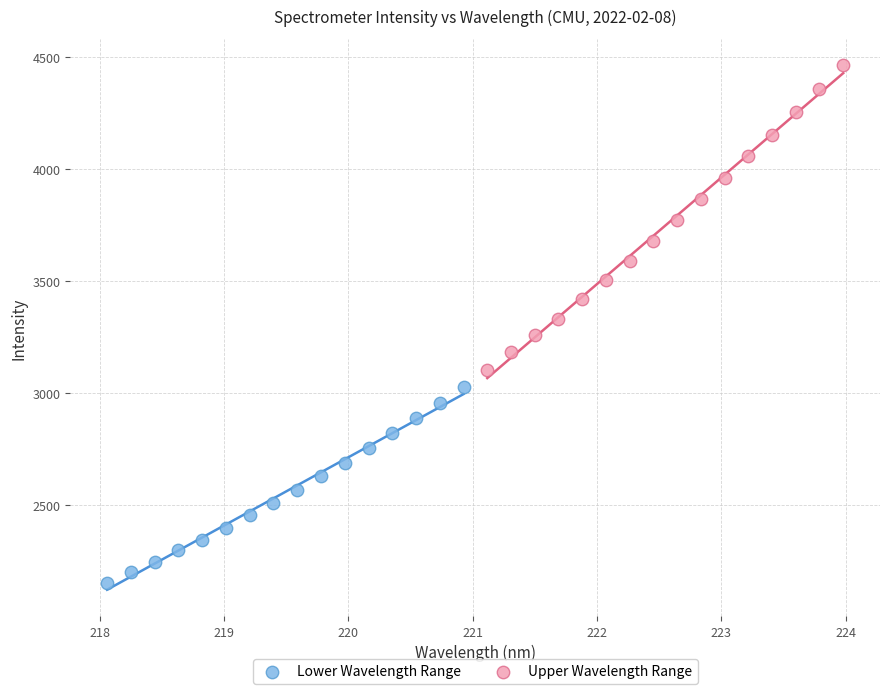

Which series has the largest Y range (max minus min)?

Upper Wavelength Range